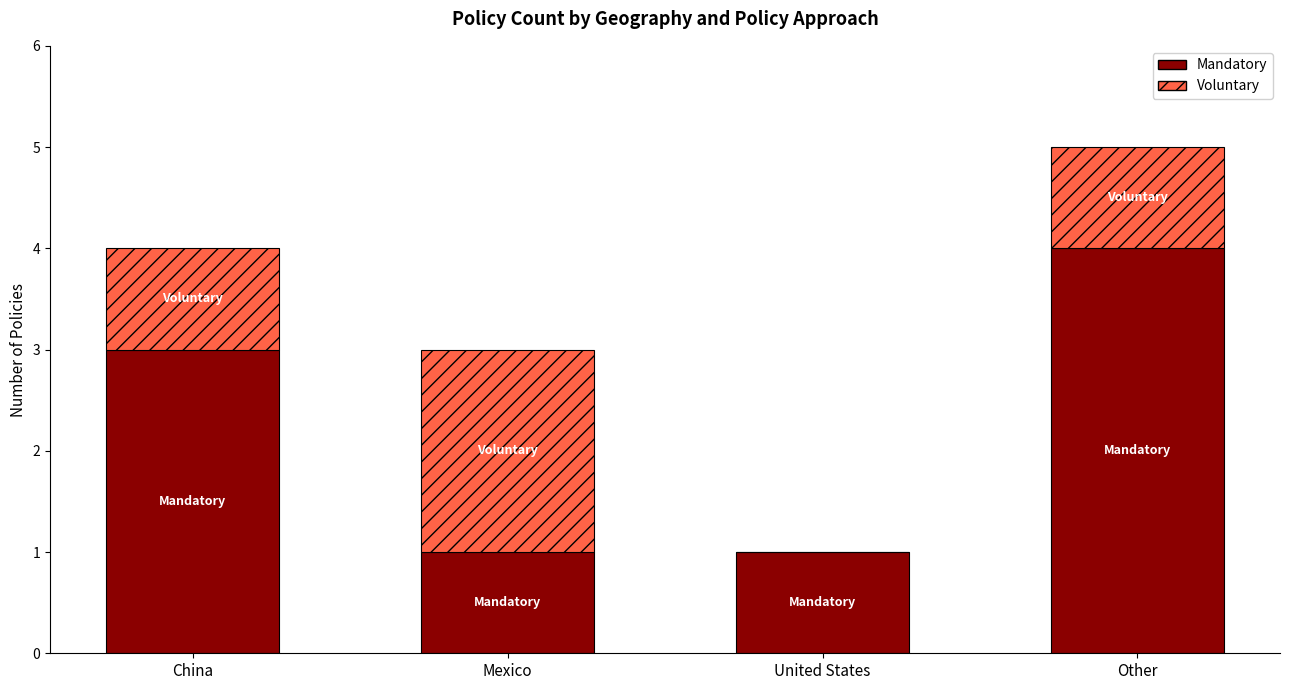

Reading left to right, transcribe the values for Mandatory.

China=3	Mexico=1	United States=1	Other=4